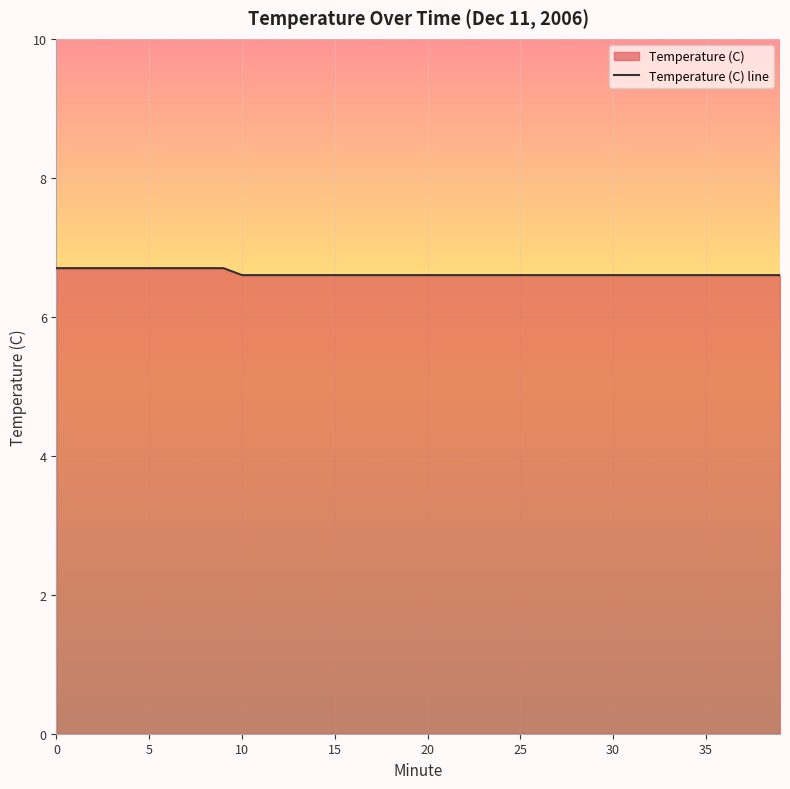

Which has a higher value, 11 or 15?

11